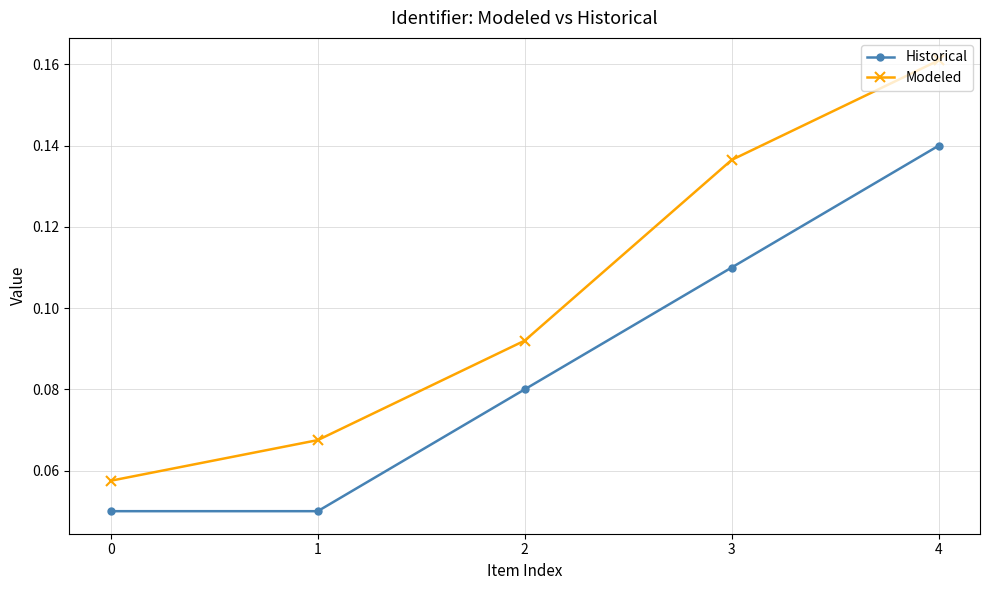

How many lines are shown in the chart?

2